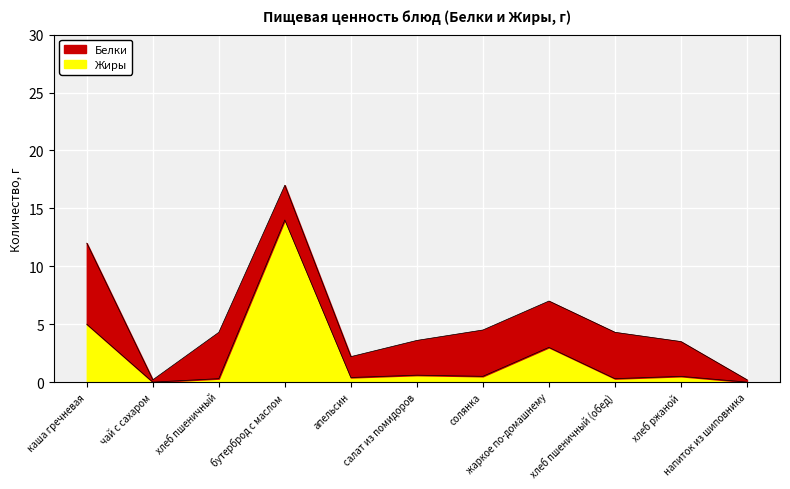

How many interior local peaks (higher than both neighbors) does the data have?

4